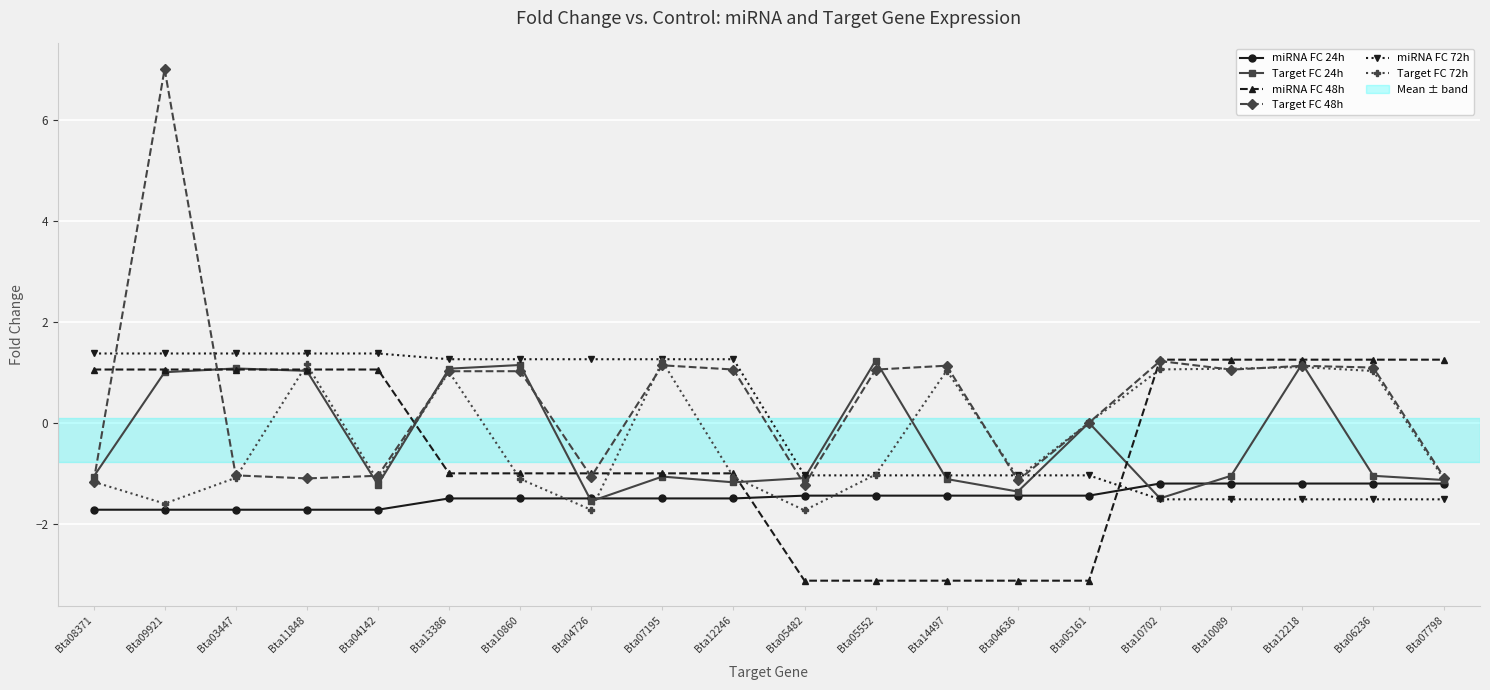

The value of Target FC 48h at Bta04636 is -1.1. True or false?

True